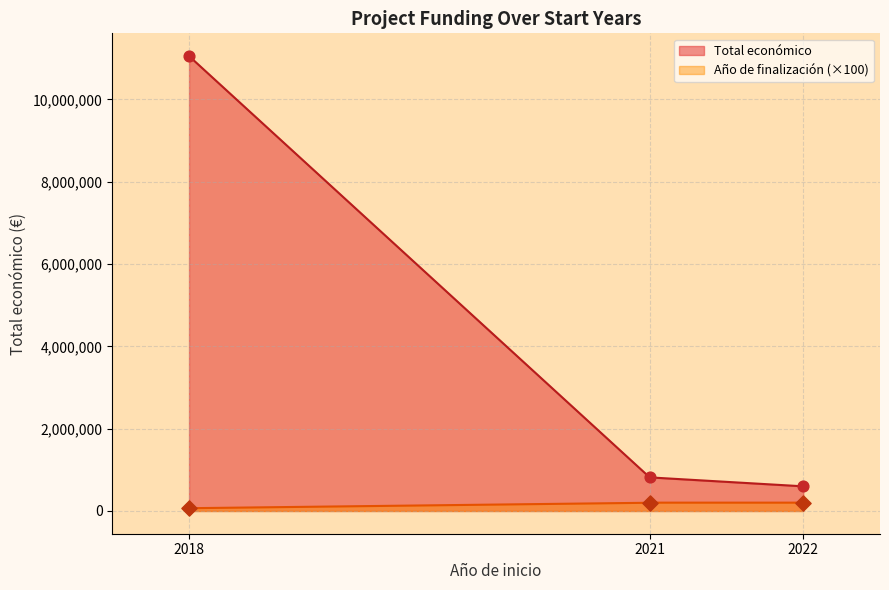

Is the value of Total económico at 2022 greater than the value of Año de finalización at 2018?

Yes